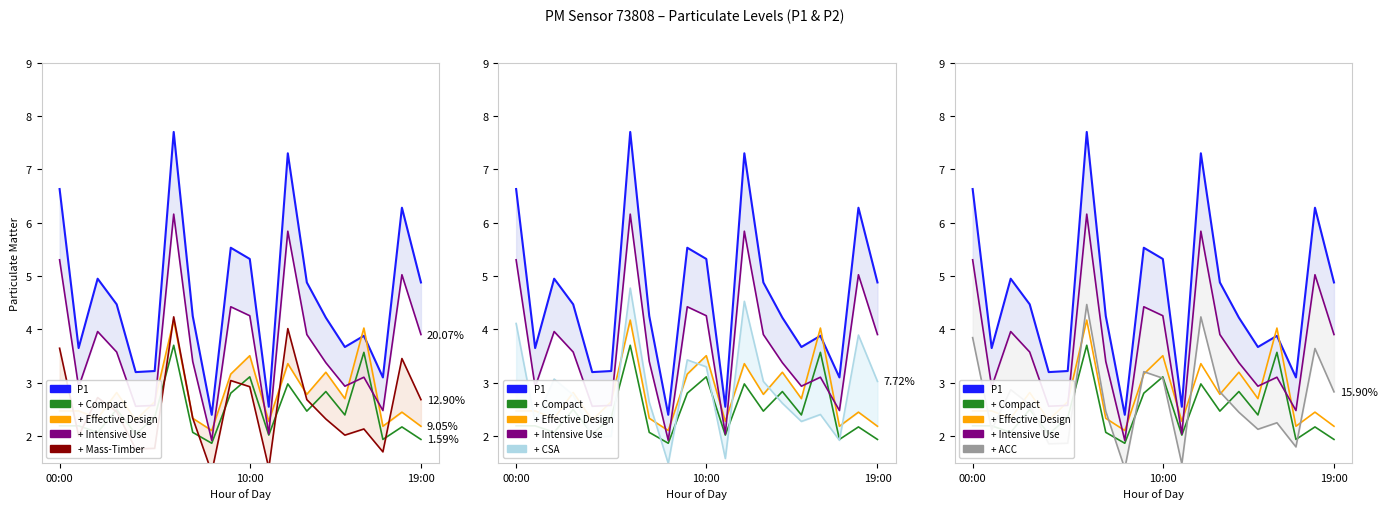

Is the value of P1 at 15:00 greater than the value of P2 at 16:00?

Yes